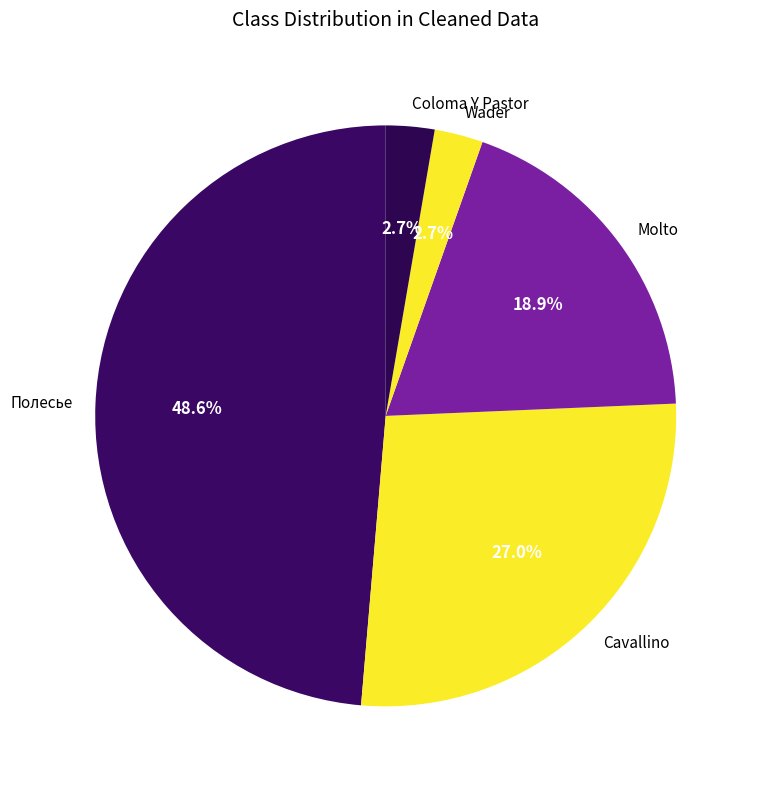

What percentage is the Полесье slice, to the nearest percent?

49%